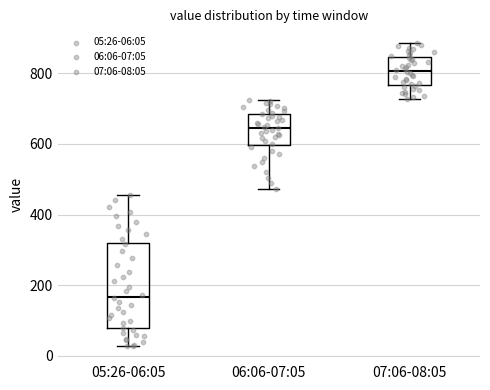

Reading left to right, transcribe this box plot: for each box, give where its median line is, the range the box spans, and where its two whiskers end, as read against the y-axis. The values are not printed on the chart, so give them approximately, as read against the axis.

05:26-06:05: median 160, box 80 to 320, whiskers 20 to 460
06:06-07:05: median 640, box 600 to 680, whiskers 480 to 720
07:06-08:05: median 800, box 760 to 840, whiskers 720 to 880